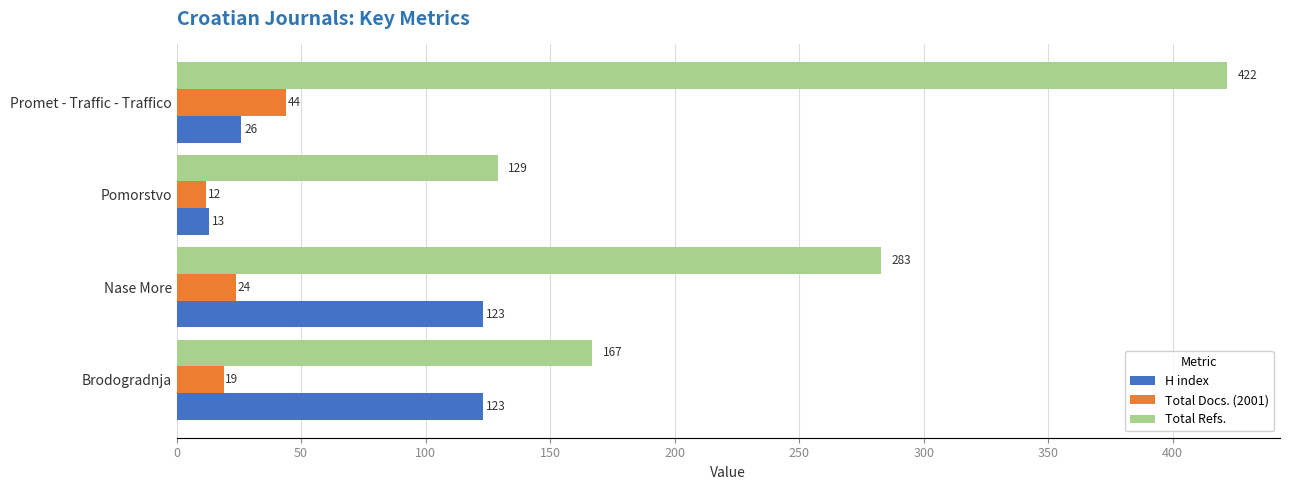

Where is H index nearest to the value 68?

Promet - Traffic - Traffico